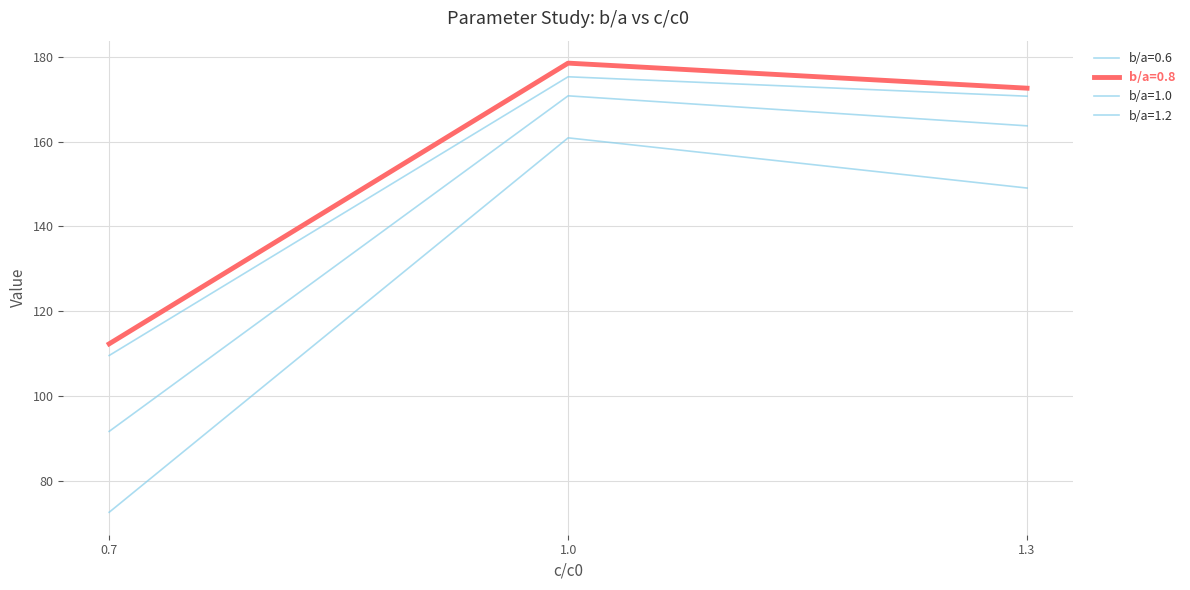

Does the chart have visible grid lines?

Yes